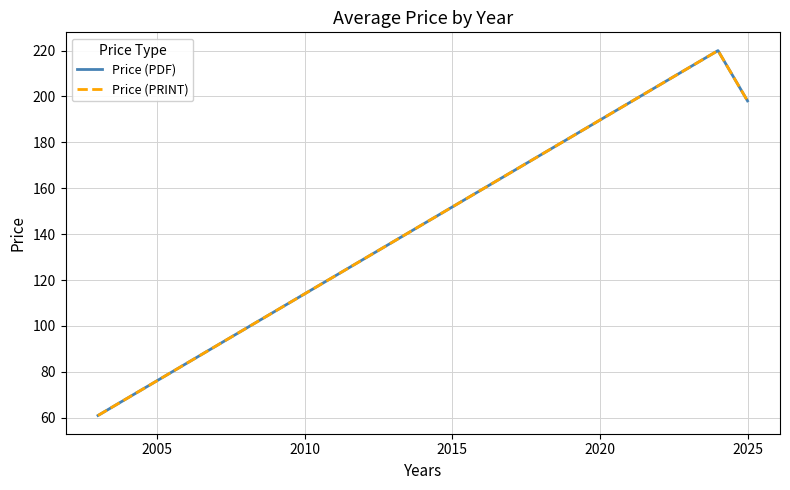

Which series has the widest spread of values?

Price (PDF)